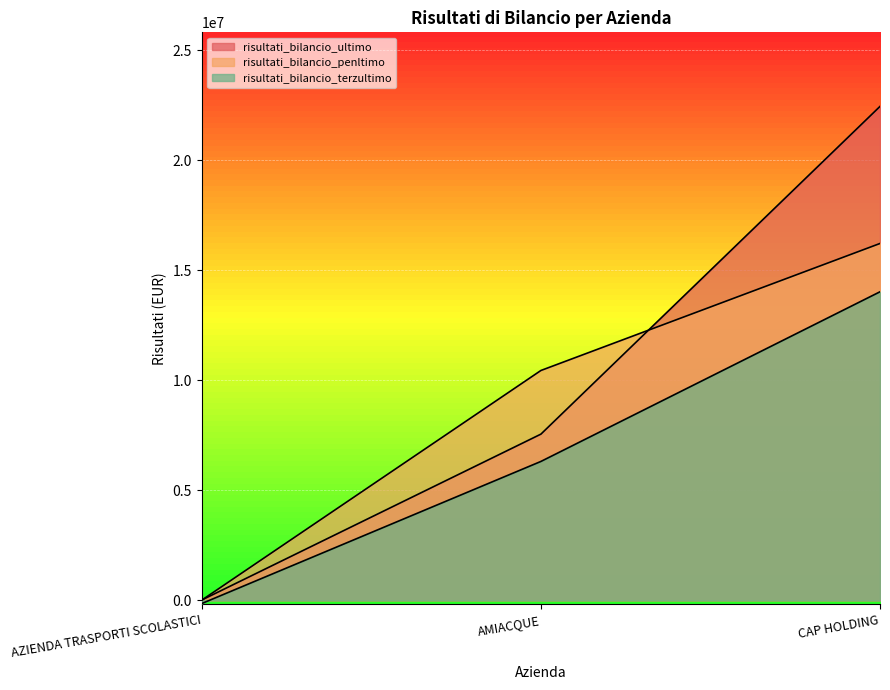

How many lines are shown in the chart?

3